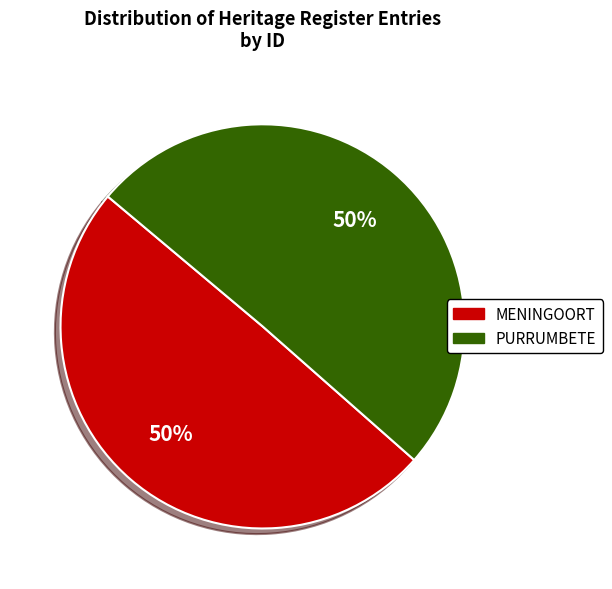

Count the number of slices in the pie.

2